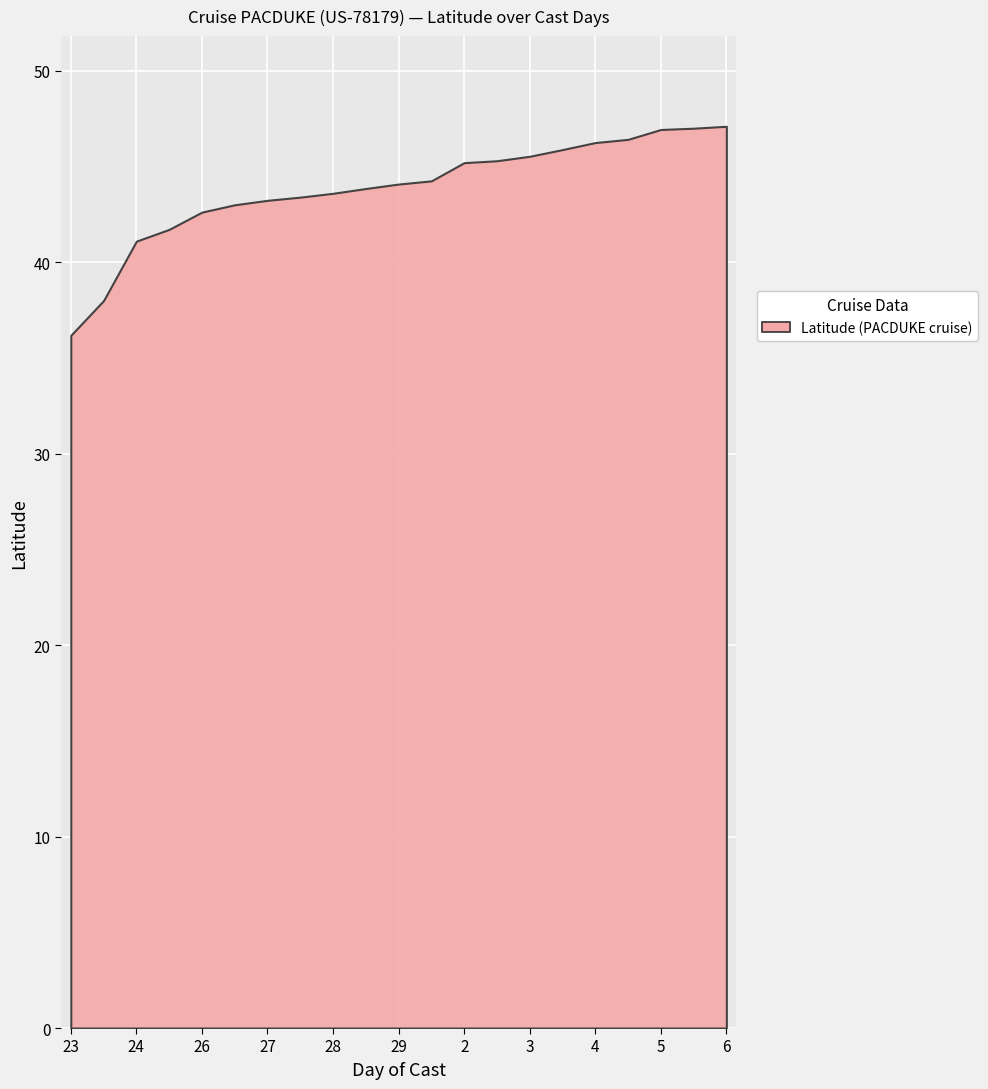

The chart shows a value of 41.1 at 24. True or false?

True